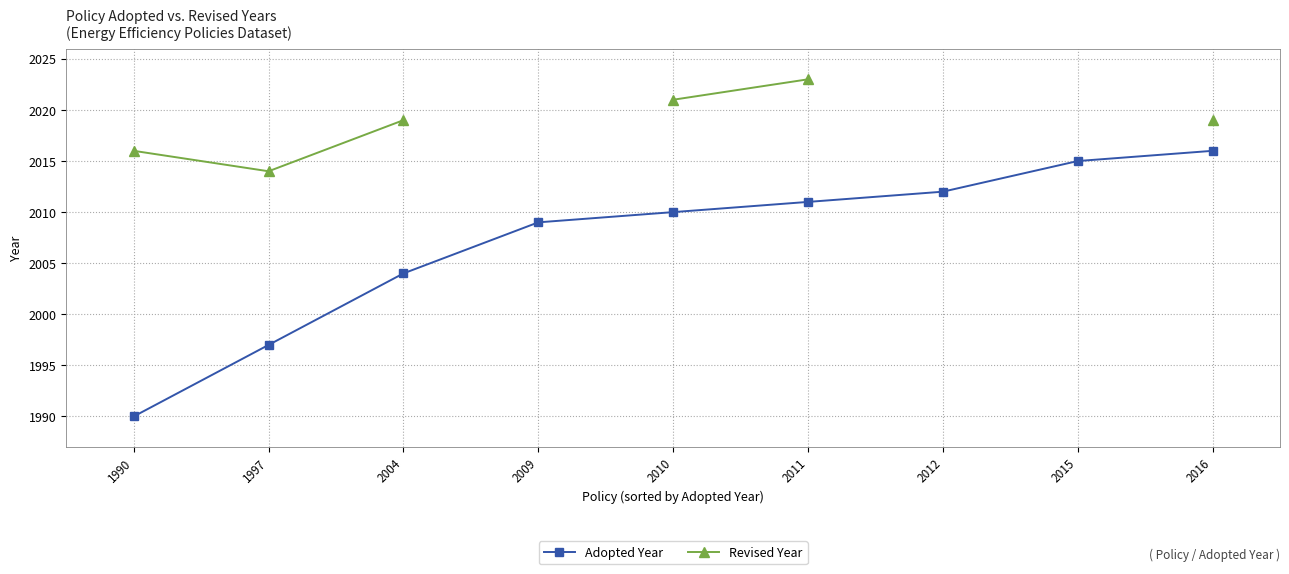

True or false: Adopted Year and Revised Year cross at least once.

False